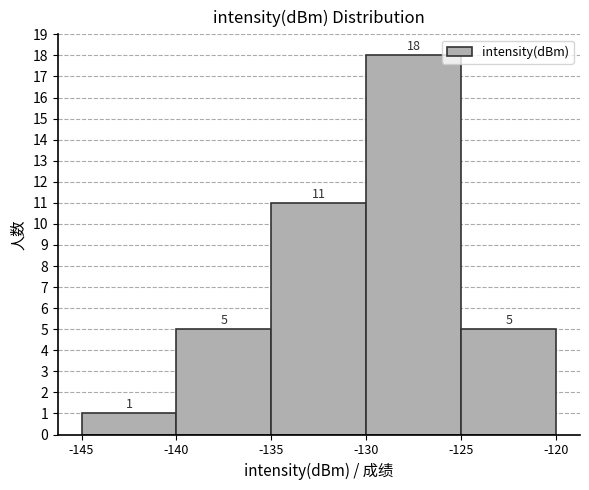

Reading left to right, list every bar in this chart as the range it spans on the x-axis followed by its height.

-145 to -140: 1
-140 to -135: 5
-135 to -130: 11
-130 to -125: 18
-125 to -120: 5